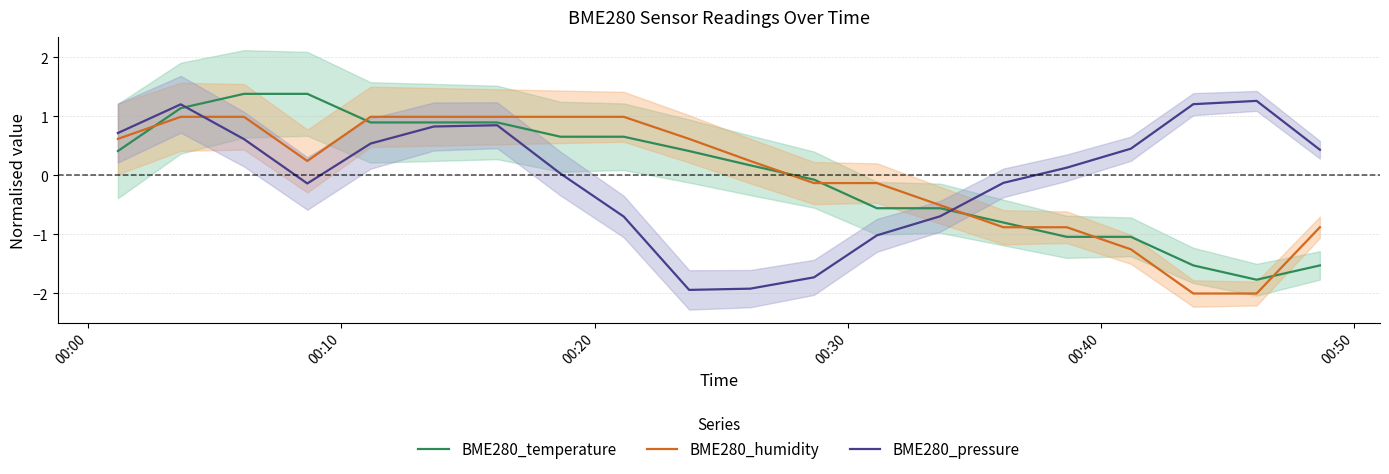

Which series has the largest total across all categories?

BME280_humidity